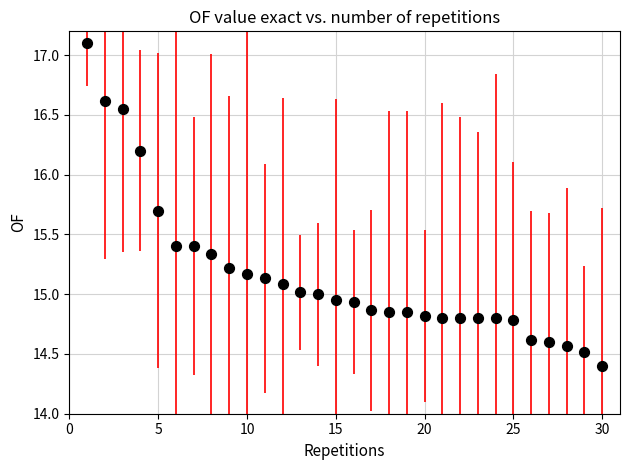

What is the range of X values (max minus min)?

29.0